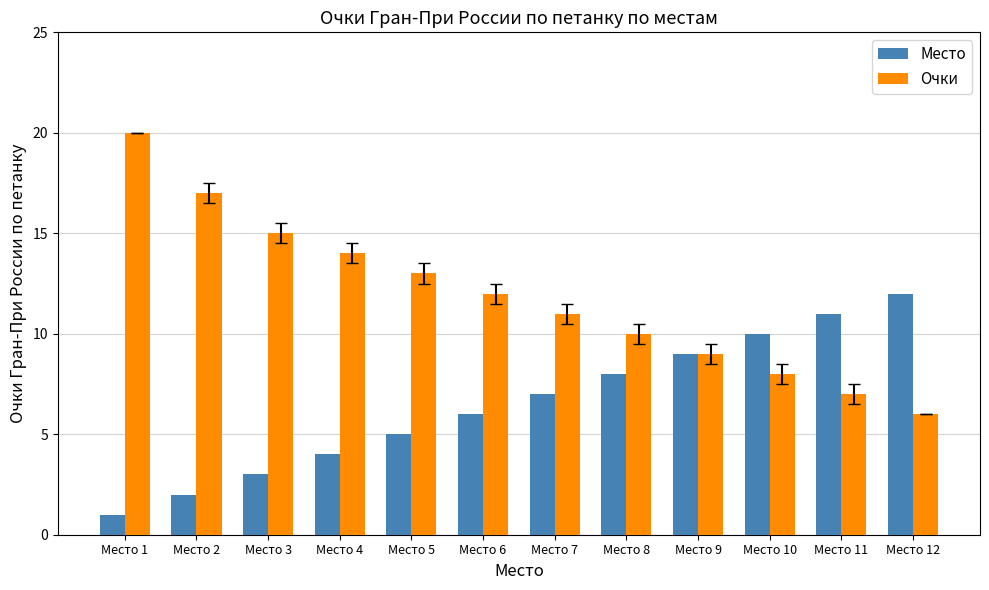

How many bars are there in each group?

2